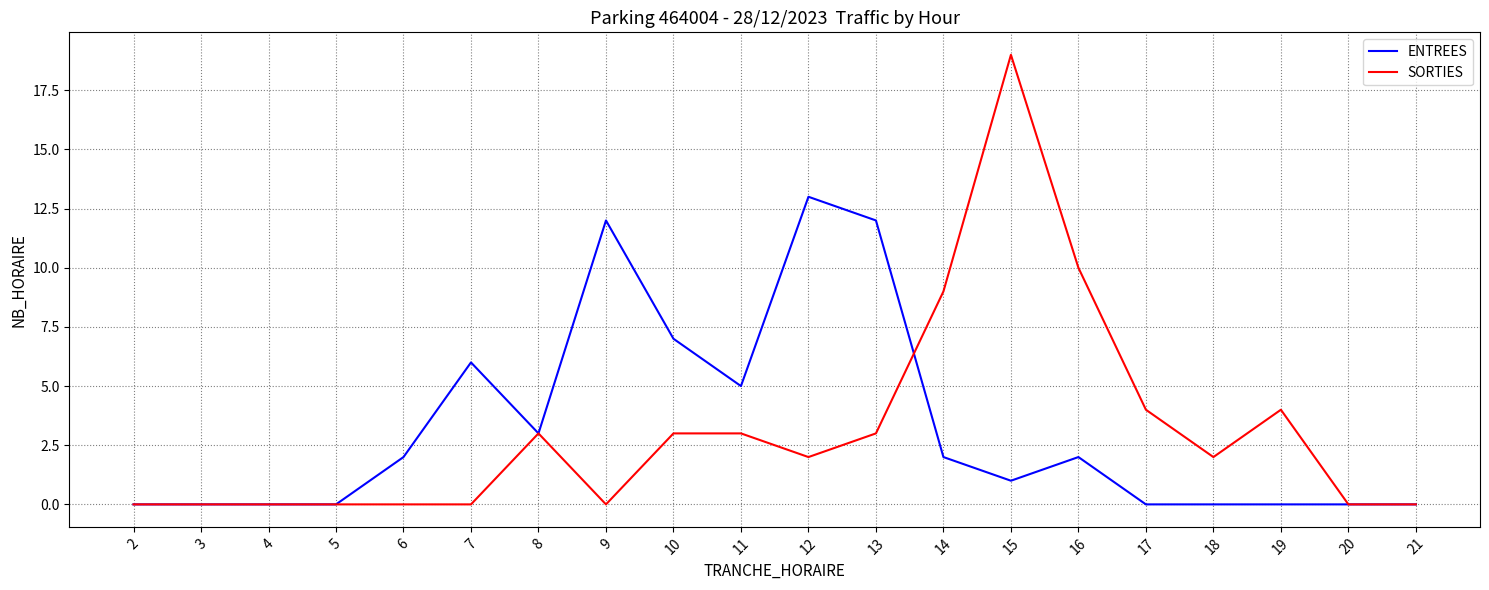

What are all the series names shown in the legend?

ENTREES, SORTIES